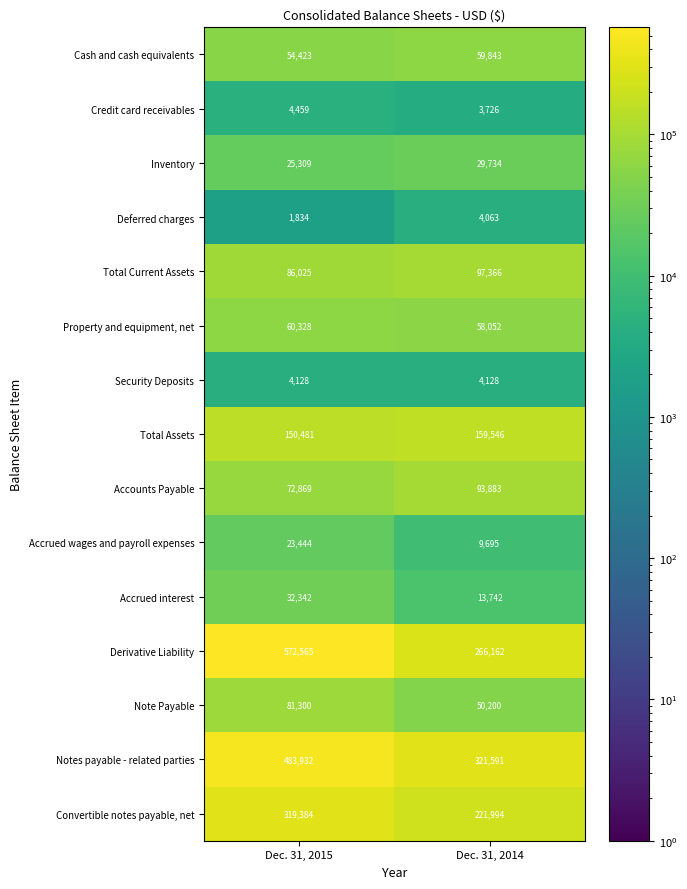

The value of Deferred charges at Dec. 31, 2015 is 426. True or false?

False